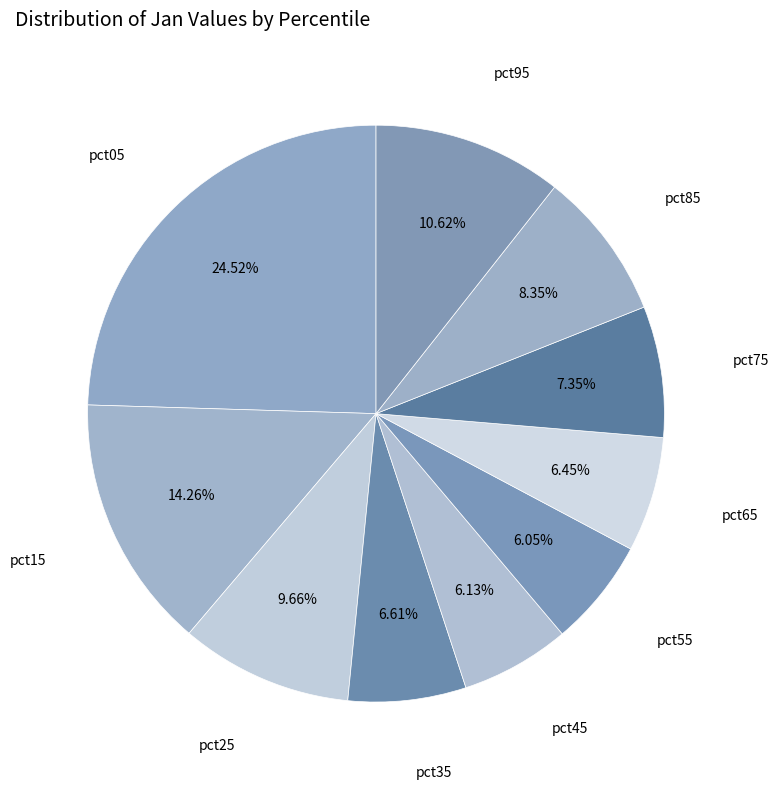

Between pct75 and pct25, which is larger?

pct25